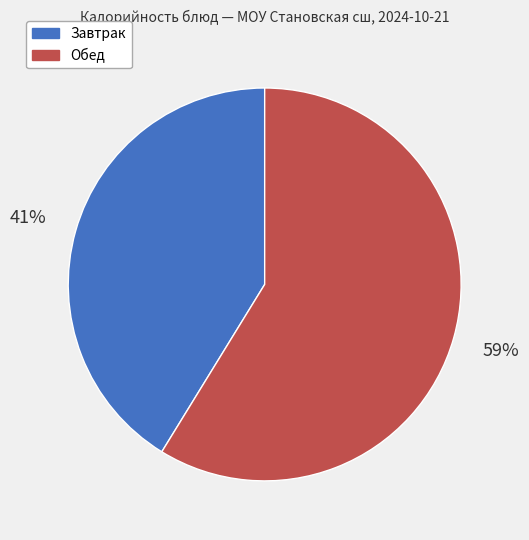

Rank the categories by value from lowest to highest.

Завтрак, Обед